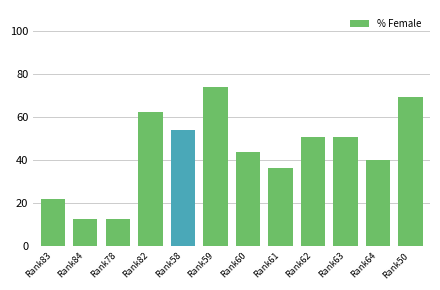

Between Rank63 and Rank58, which is larger?

Rank58